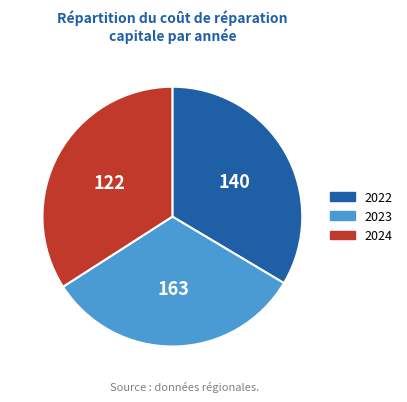

Which has a higher value, 2024 or 2023?

2024